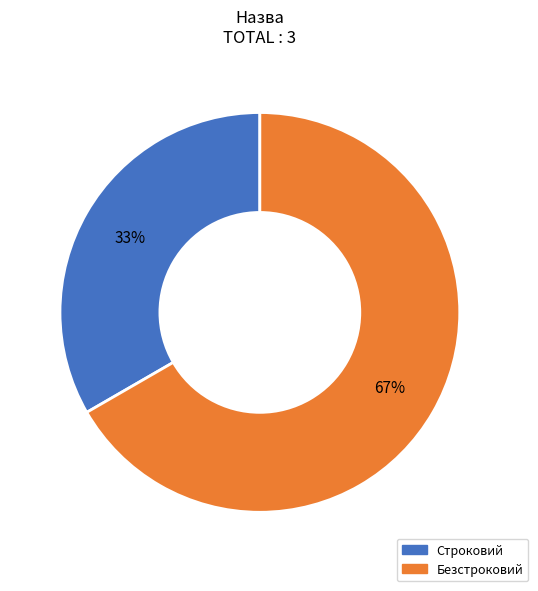

What is the ratio of the value at Строковий to the value at Безстроковий?

0.5